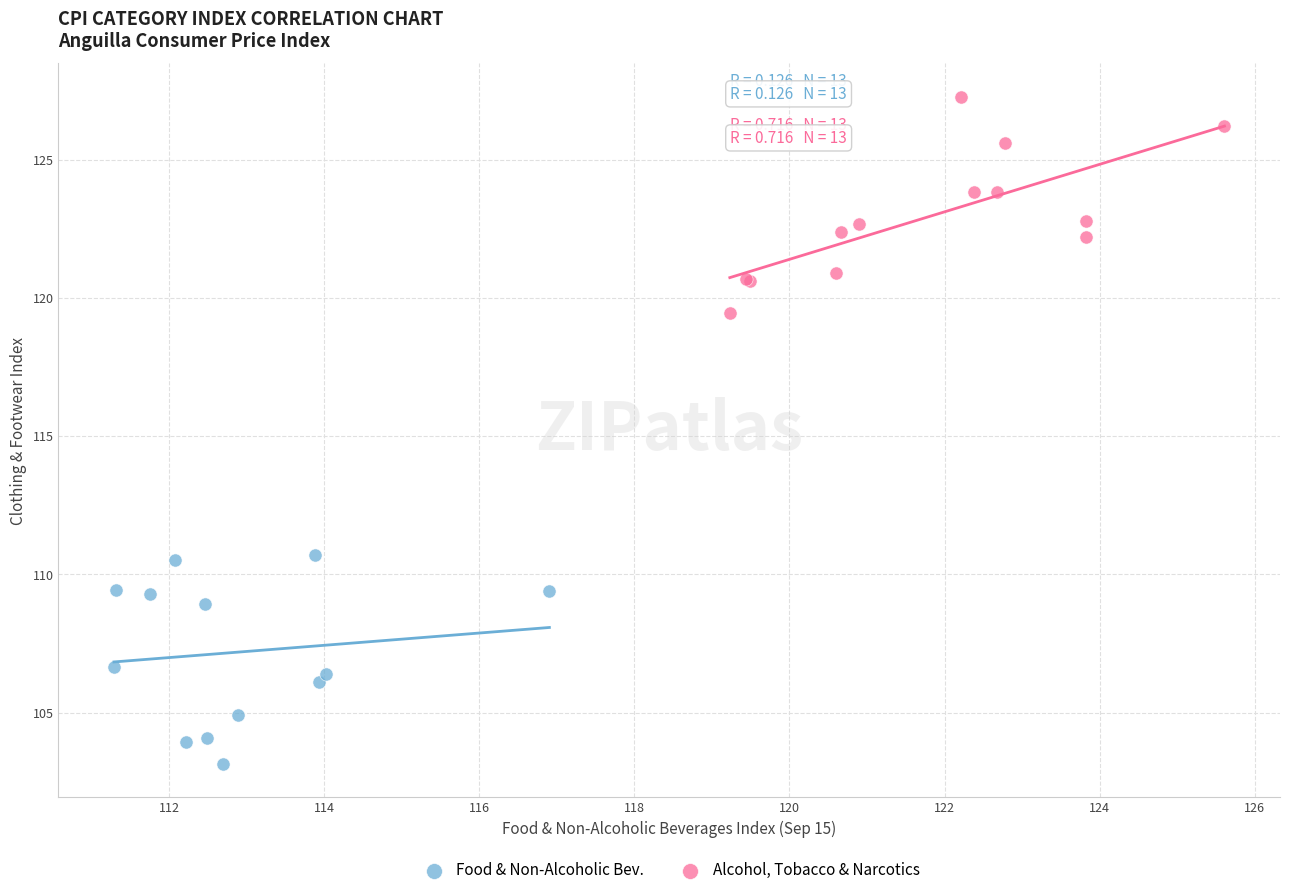

Which series reaches the minimum Y coordinate?

Food & Non-Alcoholic Bev.